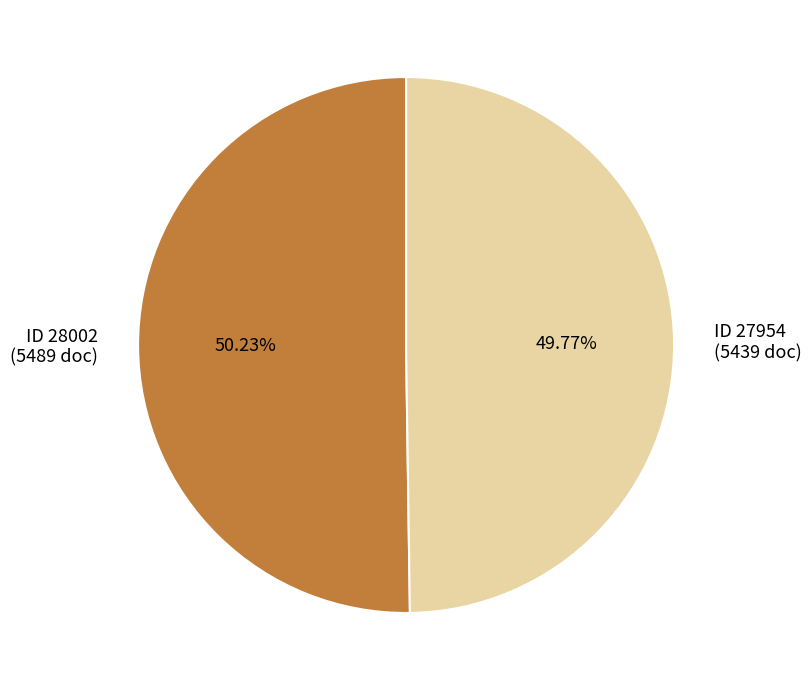

What is the ratio of the value at ID 27954 (5439 doc) to the value at ID 28002 (5489 doc)?

1.0